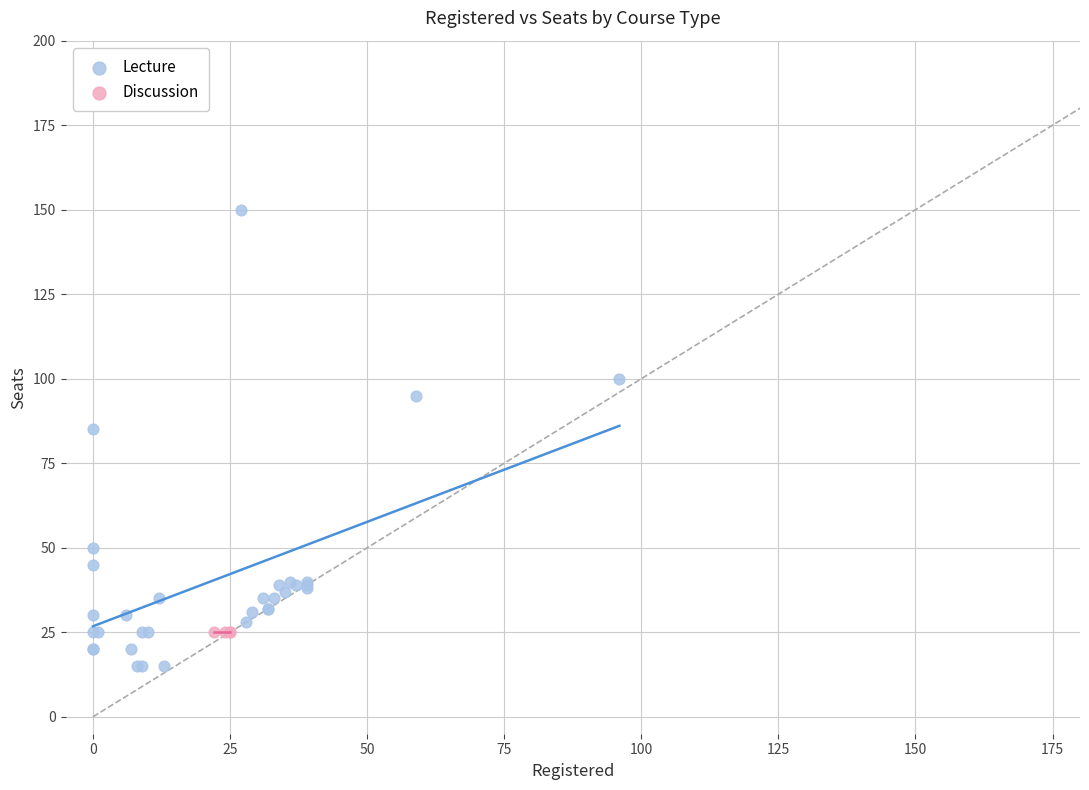

Which series reaches the minimum Y coordinate?

Lecture